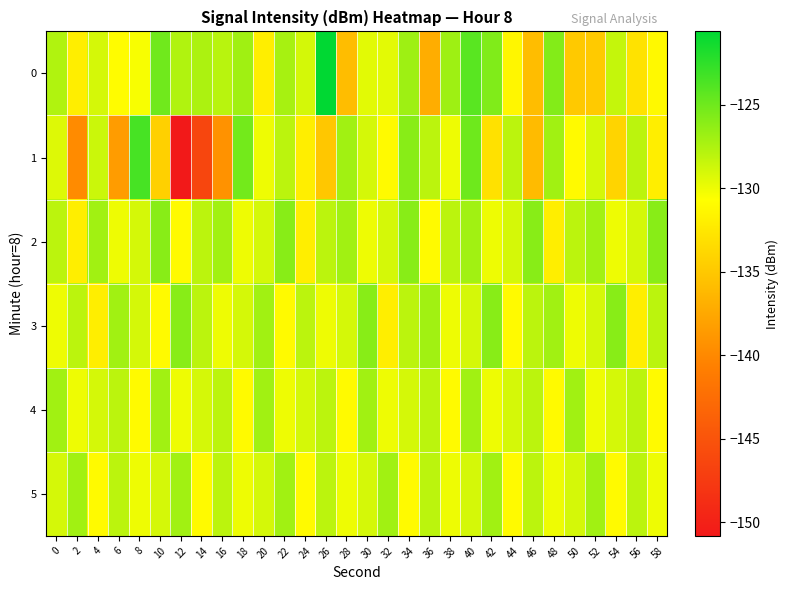

What is the spread (max minus min) of values at 22?

5.0